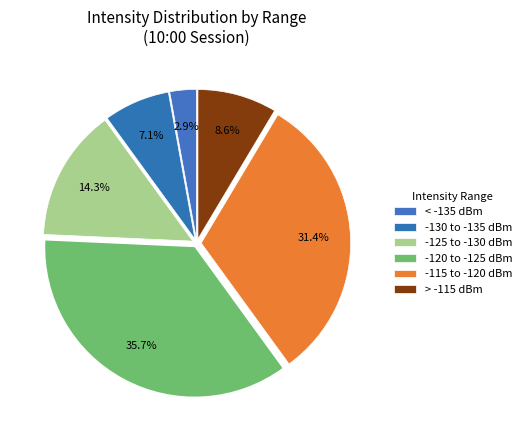

How many segments does this pie chart have?

6